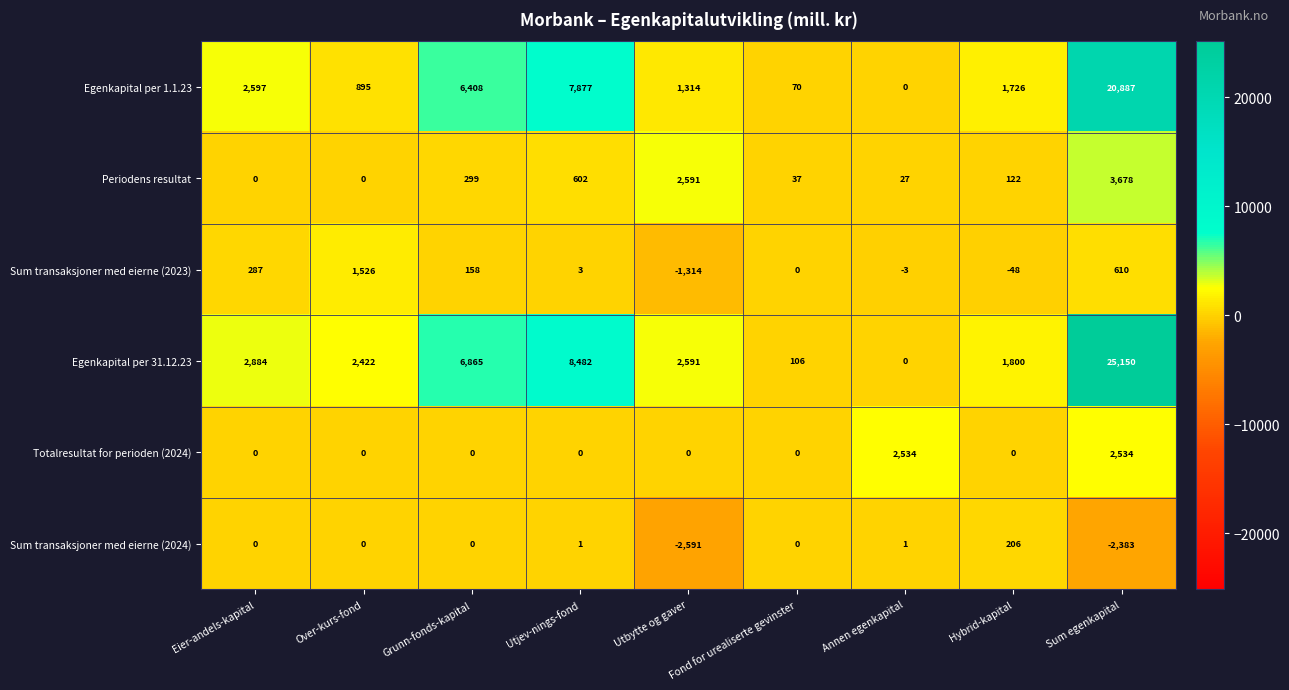

True or false: Sum transaksjoner med eierne (2023) has a value of 287 at Eier-andels-kapital.

True